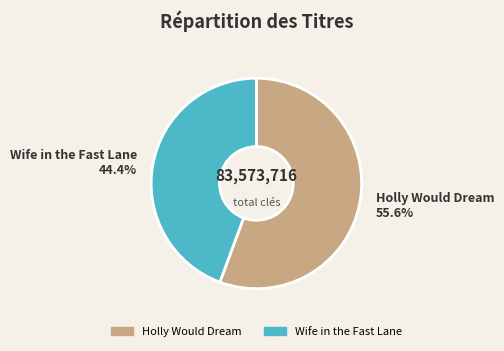

What percentage do Wife in the Fast Lane and Holly Would Dream together represent?

100.0%